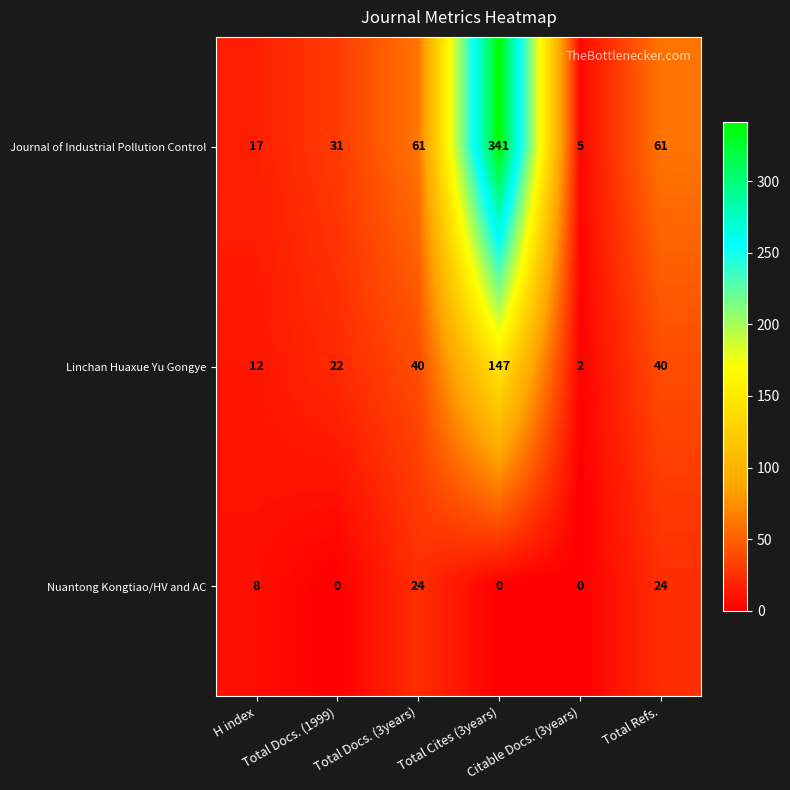

Which series has the largest total across all categories?

Journal of Industrial Pollution Control